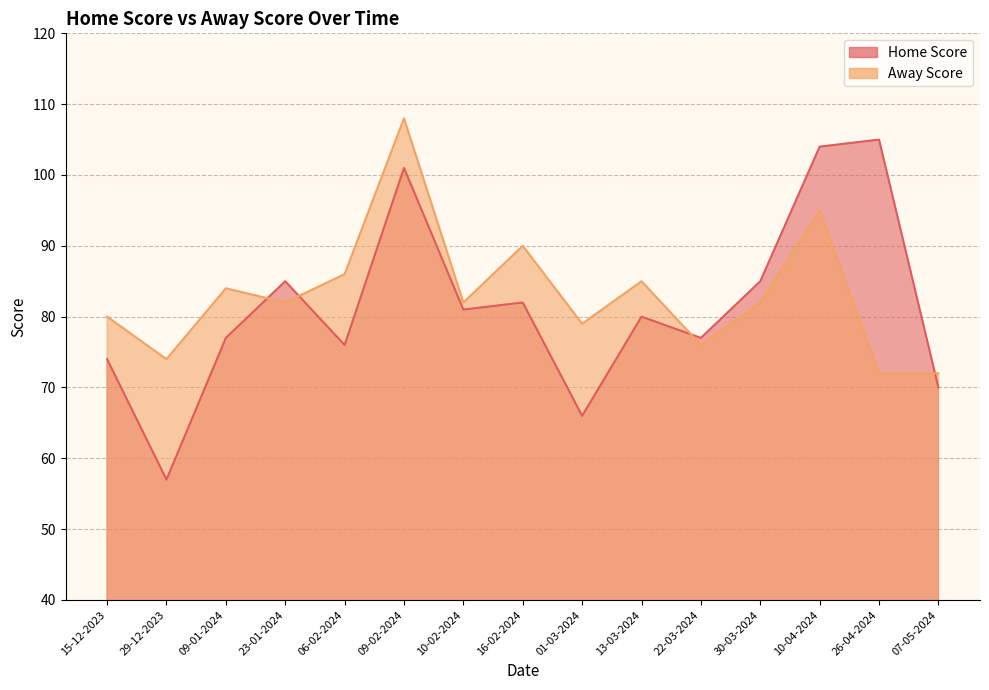

What is the difference between the second highest and minimum values in the Away Score series?

23